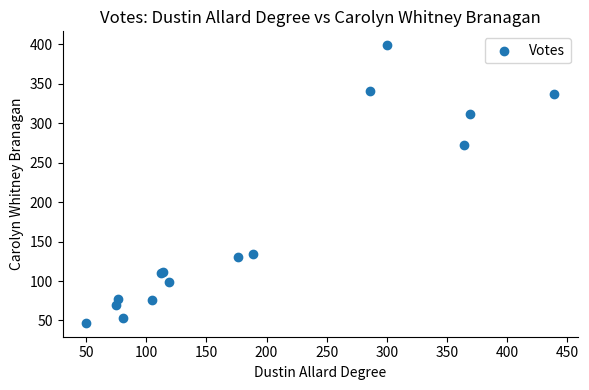

What Y value in the scatter plot is closest to 223?

272